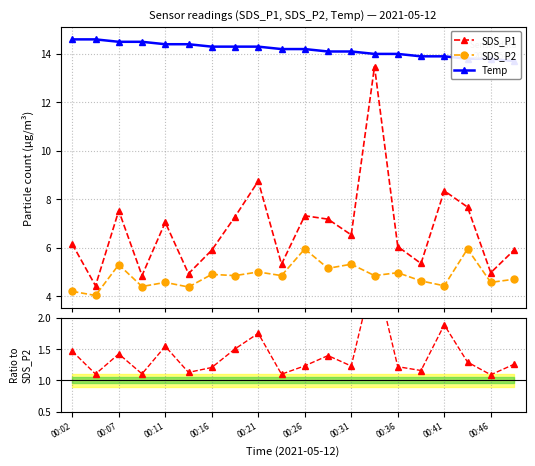

True or false: SDS_P2 has more than 0 points higher than both neighbors.

True